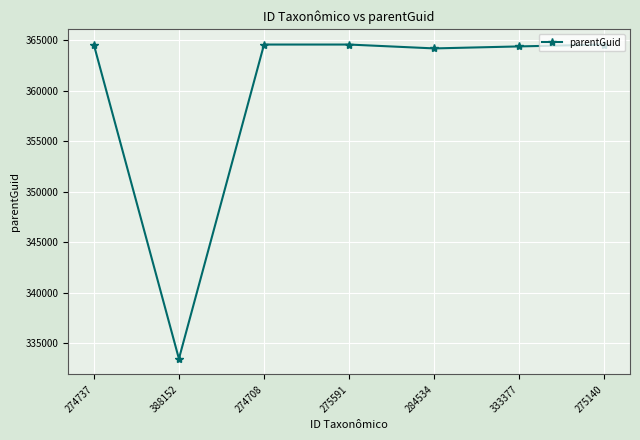

How many lines are shown in the chart?

1